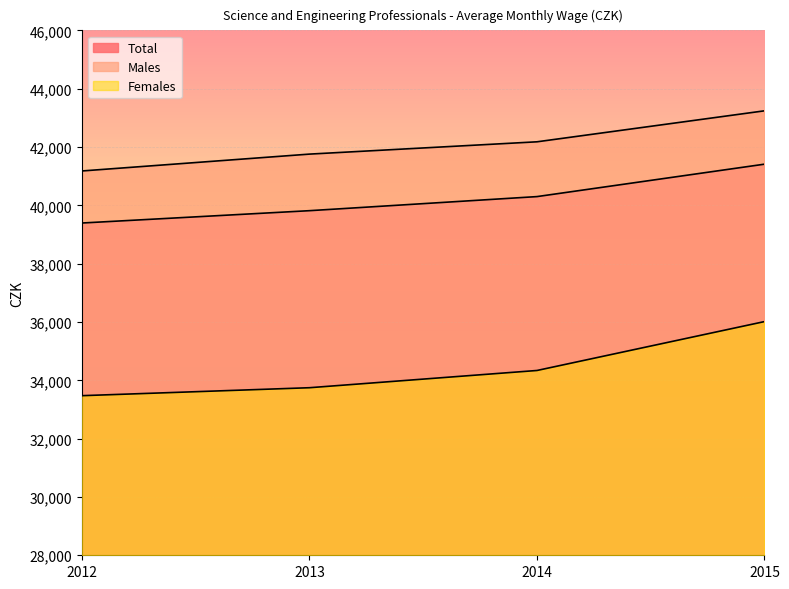

True or false: Males and Females intersect in this chart.

False